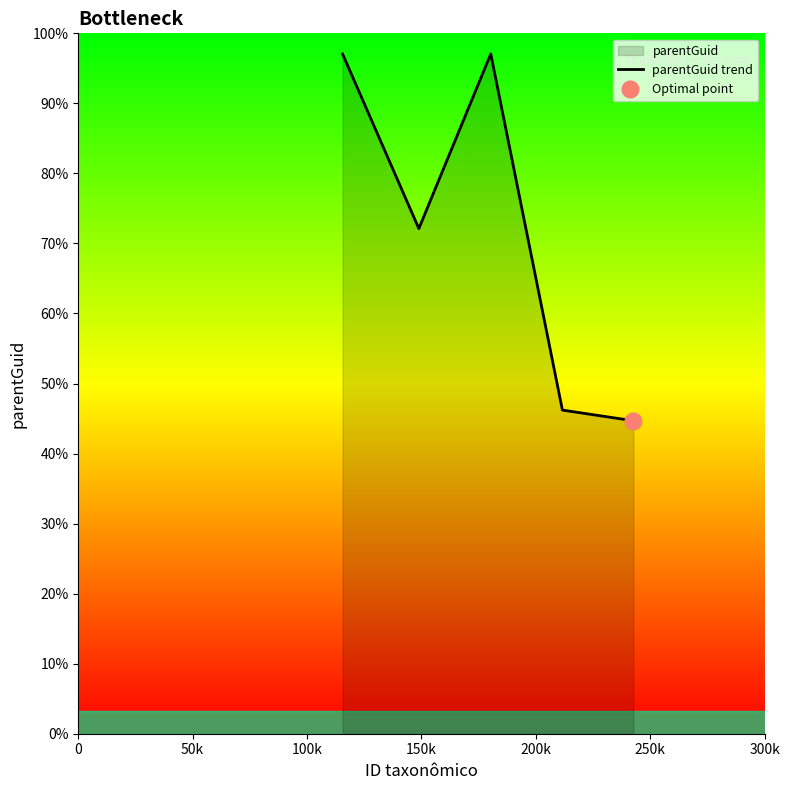

What position from the right is 0?

5